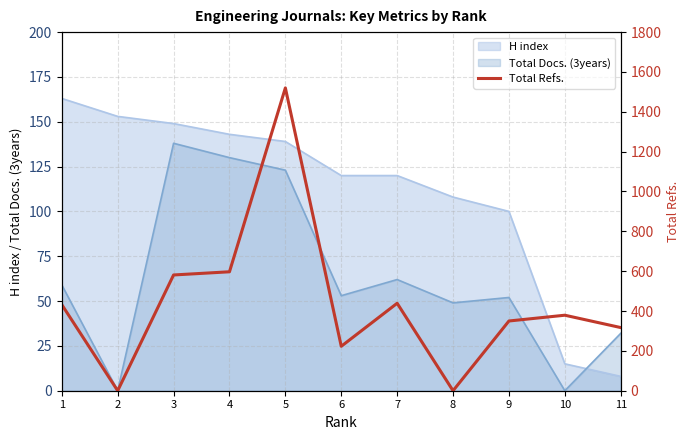

Does the chart display data point markers on the line(s)?

No